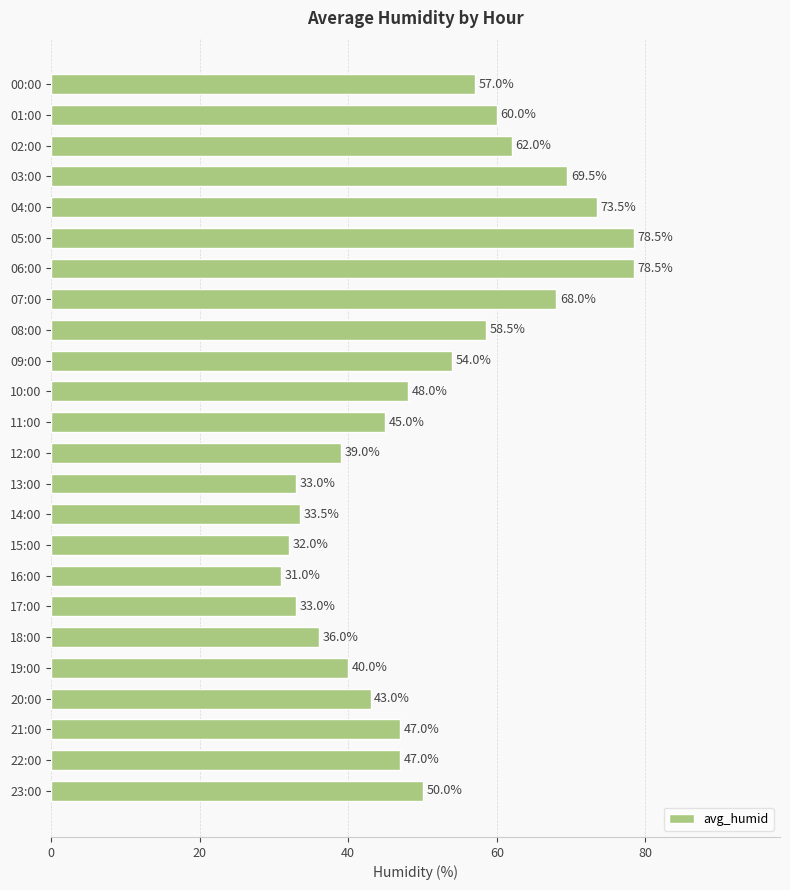

What is the difference between the maximum and minimum values?

47.5